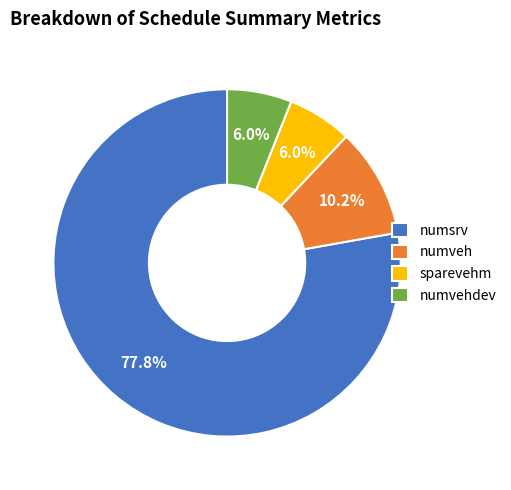

Which slice represents more than half of the pie?

numsrv